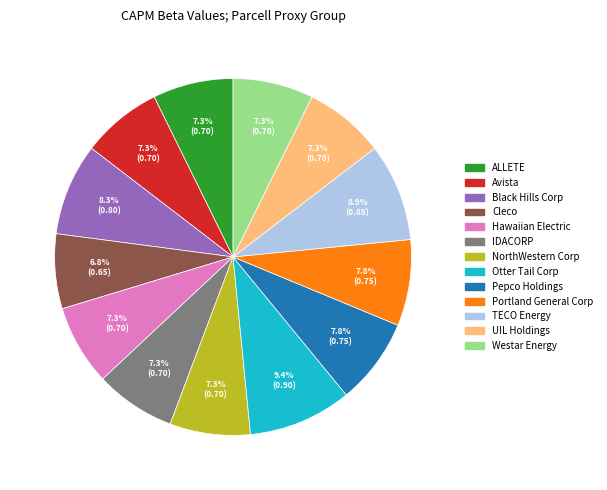

The Avista slice represents 7% of the pie. True or false?

True